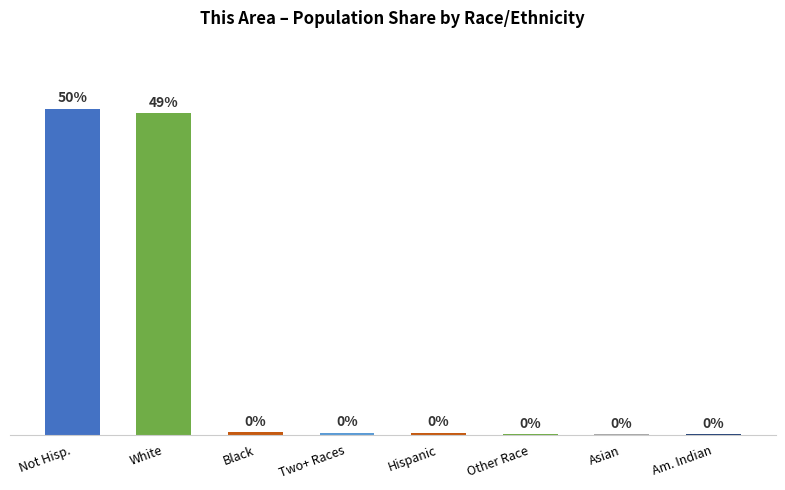

Between White and Not Hisp., which is larger?

Not Hisp.